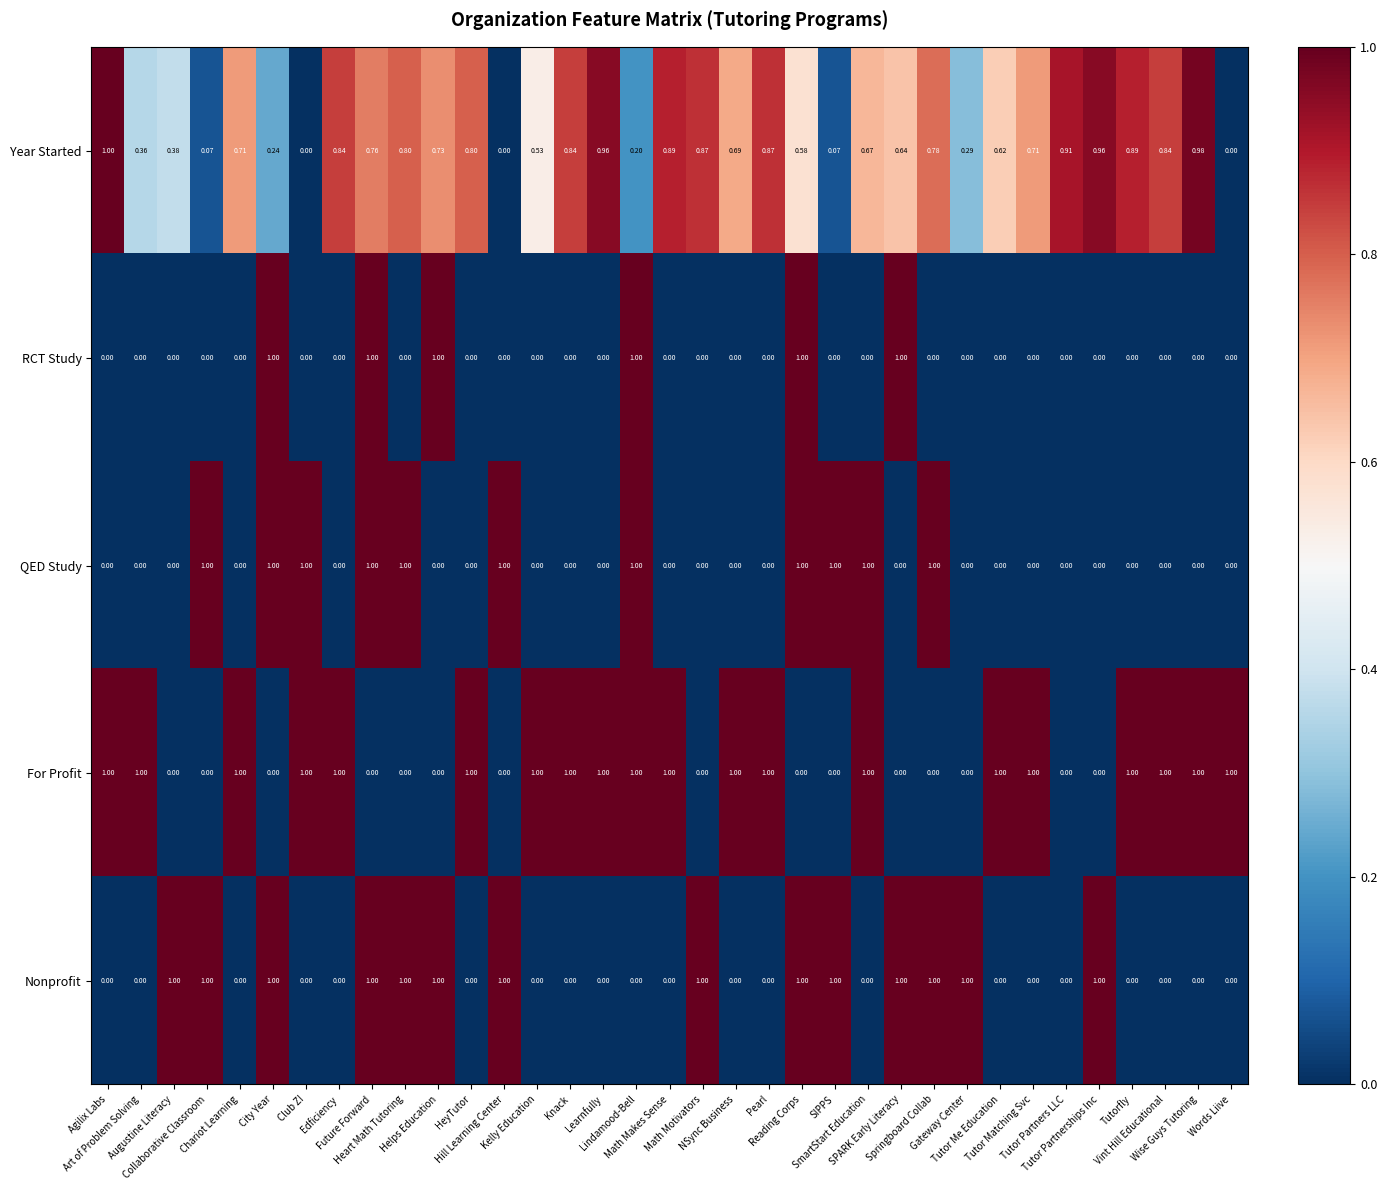

How many positive values does the For Profit series have?

20